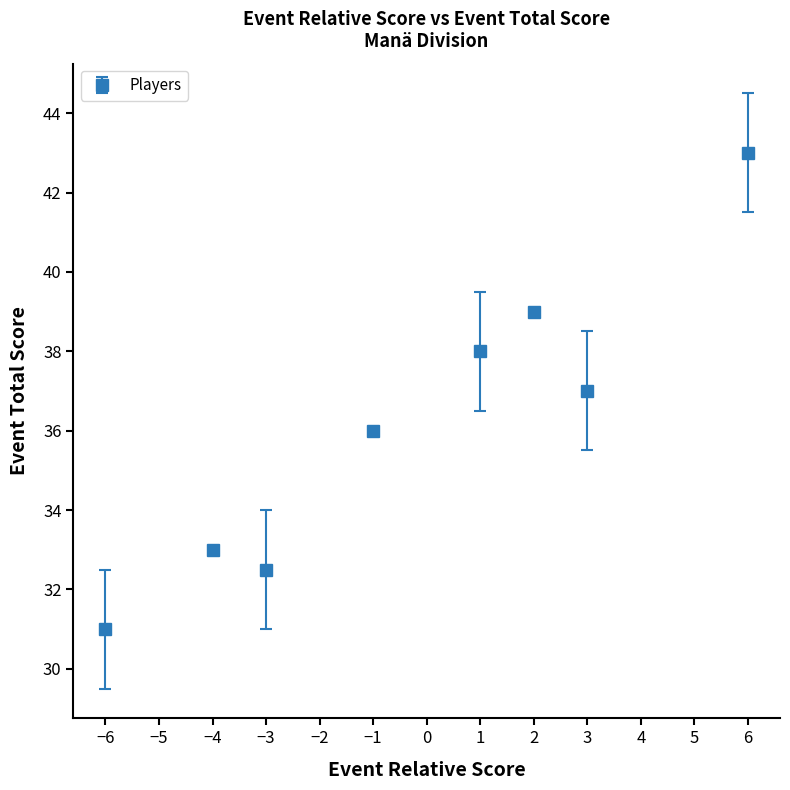

How many interior local peaks (higher than both neighbors) does the data have?

2